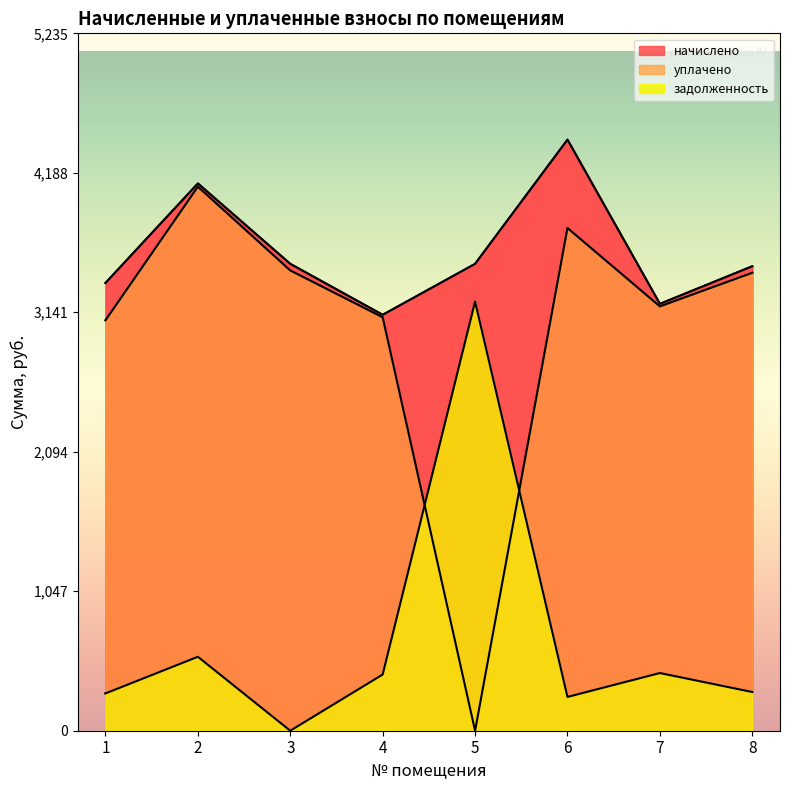

What is the difference between the second highest and second lowest values in the задолженность series?

301.5